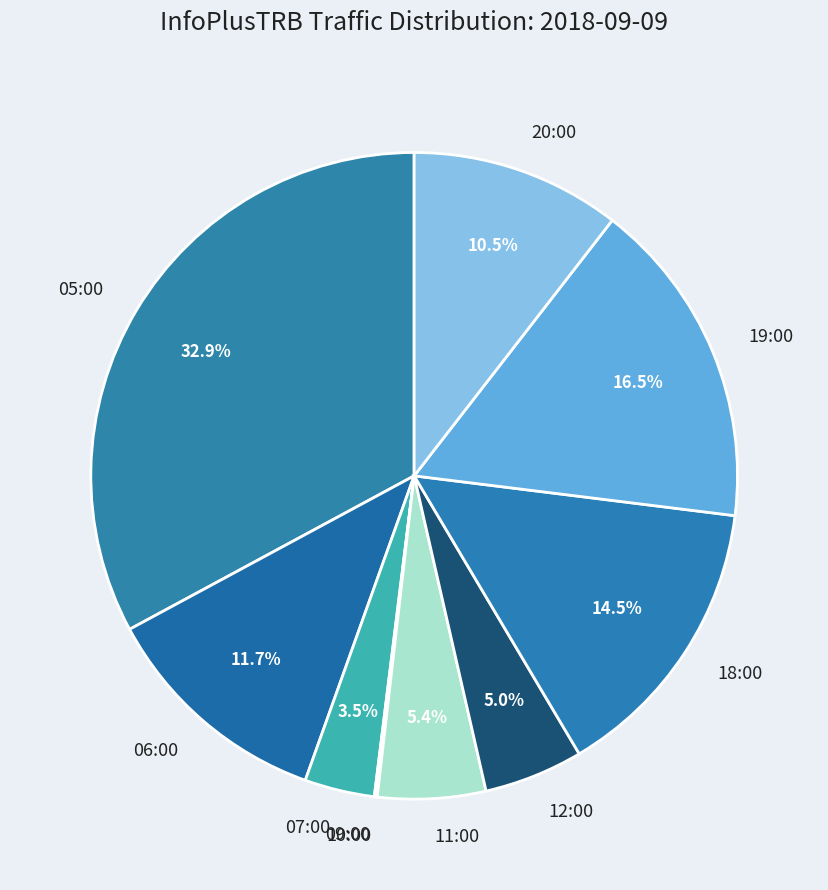

What percentage is NOT represented by 06:00?

88.3%